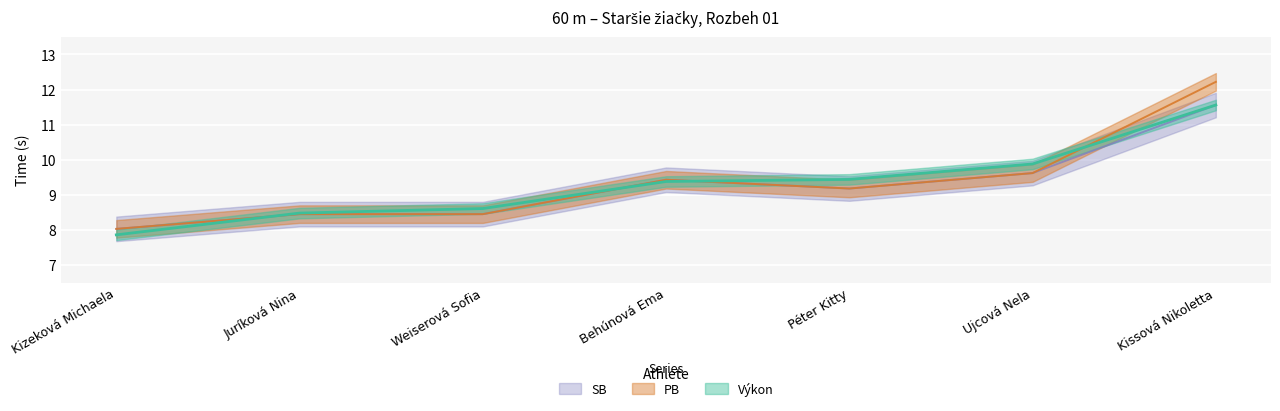

What are all the series names shown in the legend?

Výkon, PB, SB